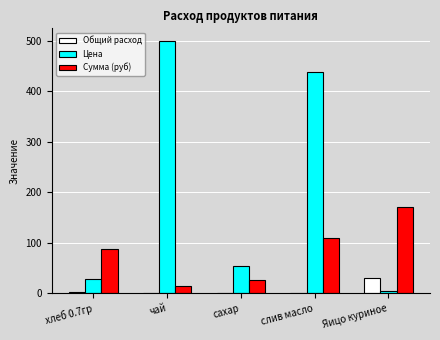

What are all the series names shown in the legend?

Общий расход, Цена, Сумма (руб)